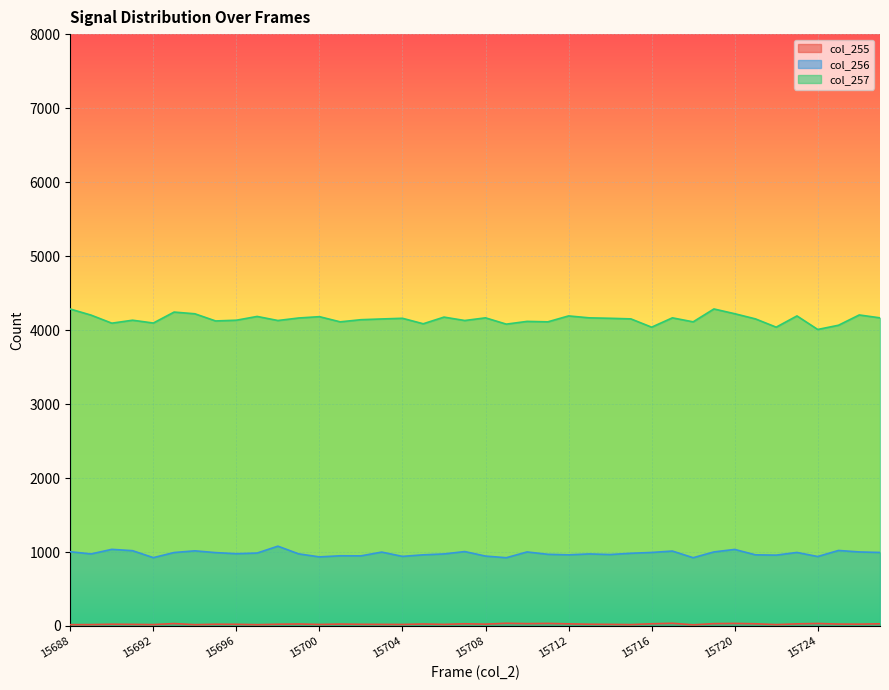

At which category is the sum across all series the highest?

15719